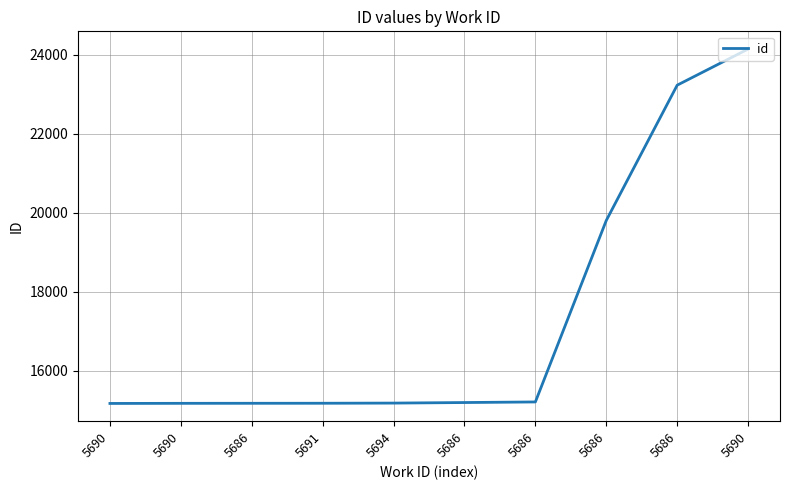

How many lines are shown in the chart?

1